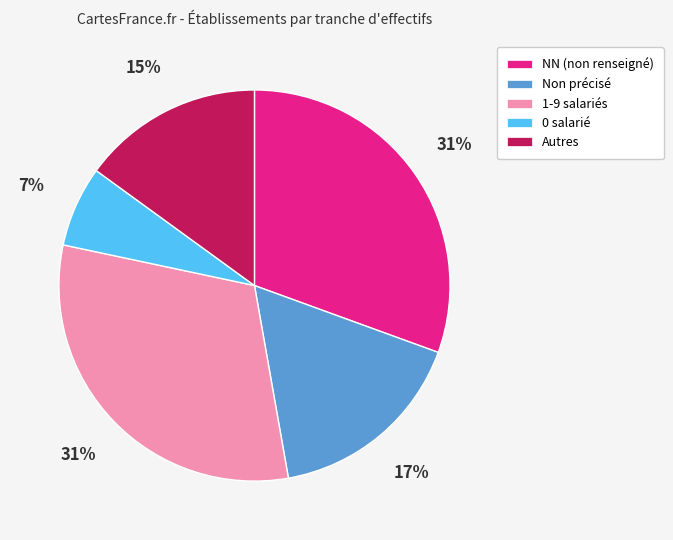

Does any single category account for the majority?

No